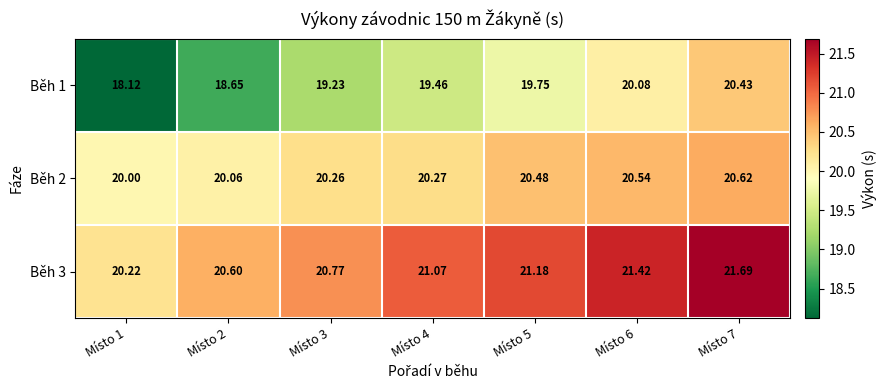

Is the value of Běh 2 at Místo 6 greater than the value of Běh 1 at Místo 7?

Yes